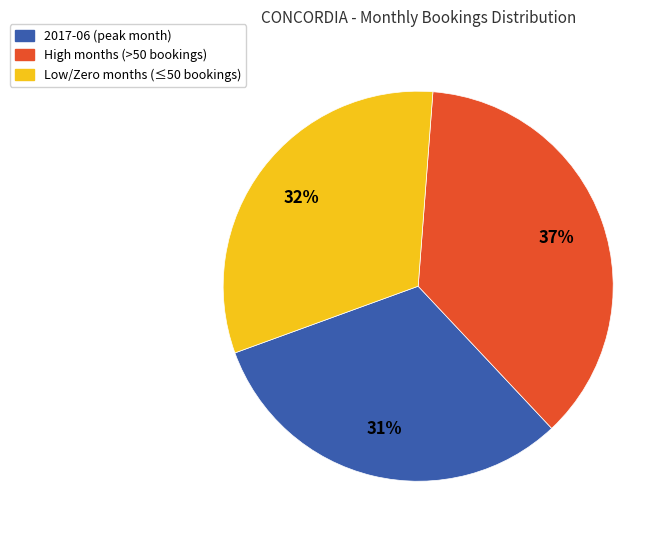

To the nearest percent, what is the average slice percentage?

33%